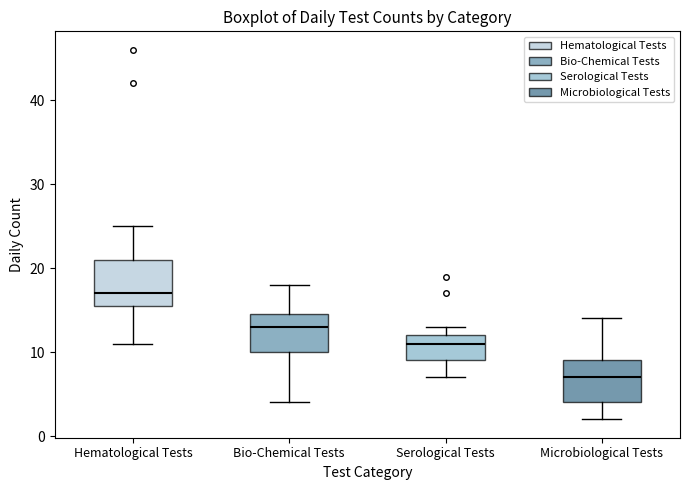

Reading left to right, transcribe this box plot: for each box, give where its median line is, the range the box spans, and where its two whiskers end, as read against the y-axis. The values are not printed on the chart, so give them approximately, as read against the axis.

Hematological Tests: median 17, box 16 to 21, whiskers 11 to 25
Bio-Chemical Tests: median 13, box 10 to 15, whiskers 4 to 18
Serological Tests: median 11, box 9 to 12, whiskers 7 to 13
Microbiological Tests: median 7, box 4 to 9, whiskers 2 to 14